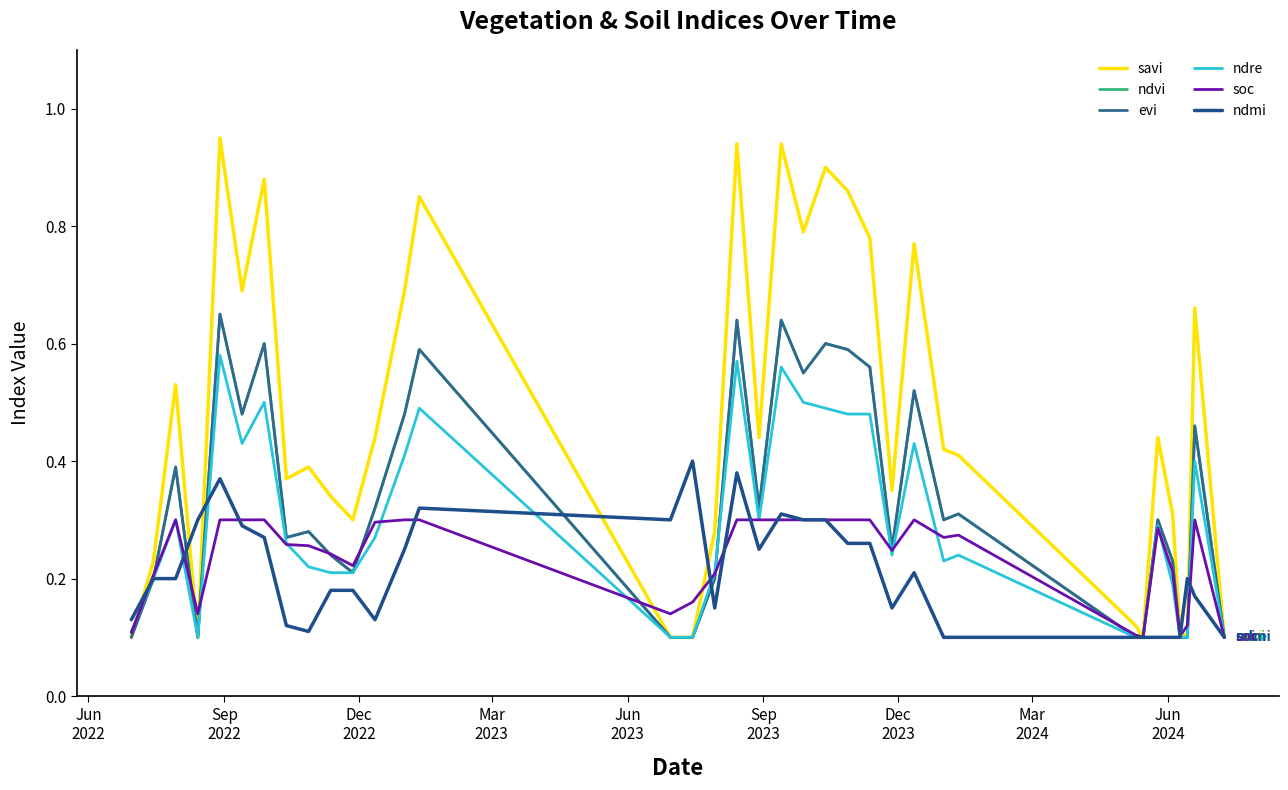

Does the chart display data point markers on the line(s)?

No